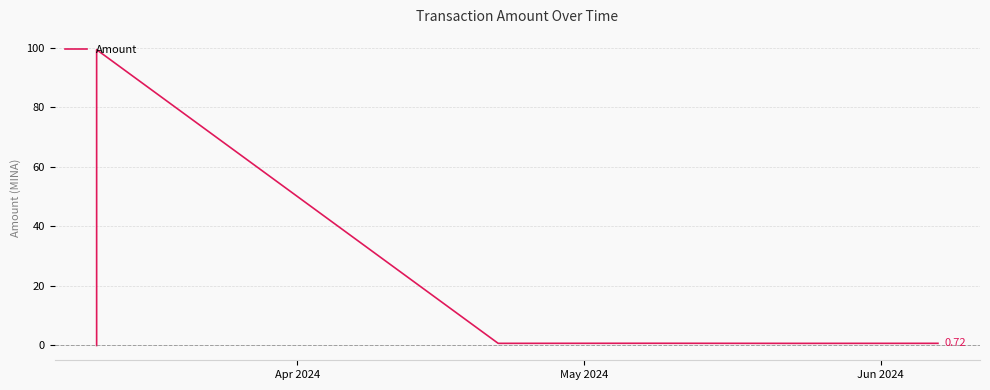

What is the greatest value displayed?

99.4